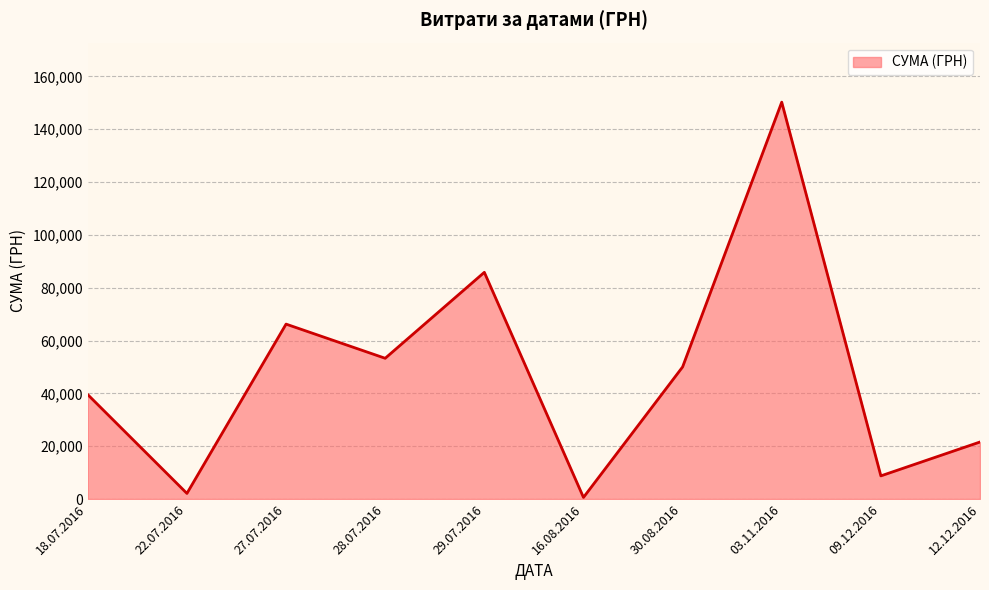

What is the maximum value shown in the chart?

150216.7